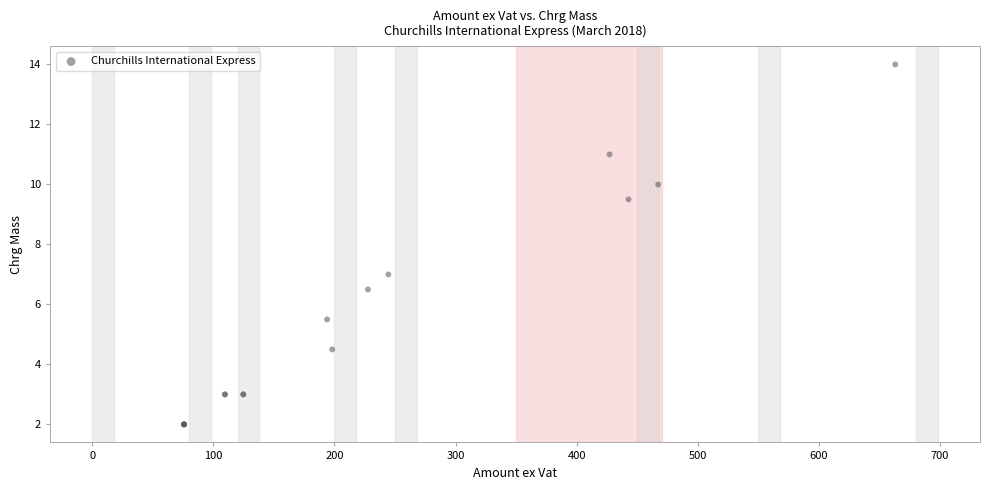

What Y value in the scatter plot is closest to 8?

7.0